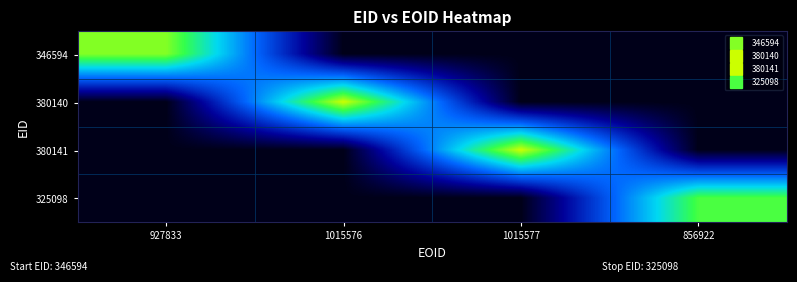

Reading left to right, transcribe all the data shown in this chart.

346594: 927833=0.9	1015576=0.0	1015577=0.0	856922=0.0
380140: 927833=0.0	1015576=1.0	1015577=0.0	856922=0.0
380141: 927833=0.0	1015576=0.0	1015577=1.0	856922=0.0
325098: 927833=0.0	1015576=0.0	1015577=0.0	856922=0.8